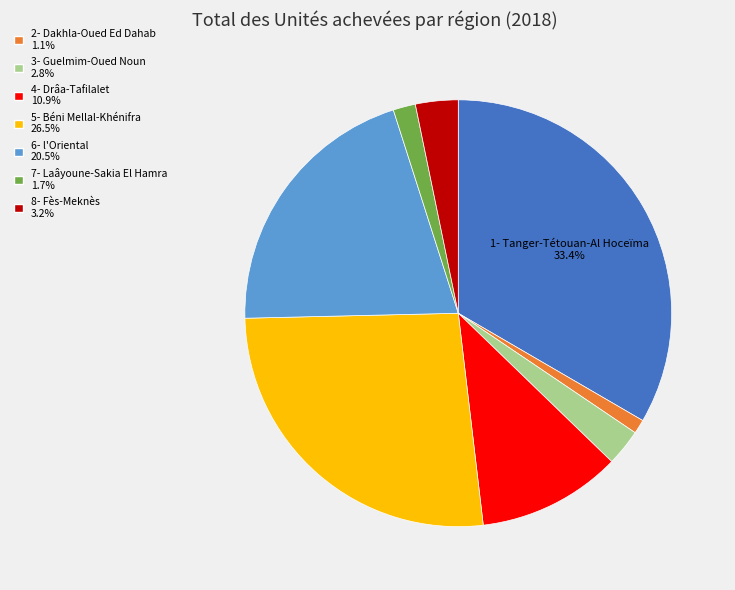

Does any single category account for the majority?

No